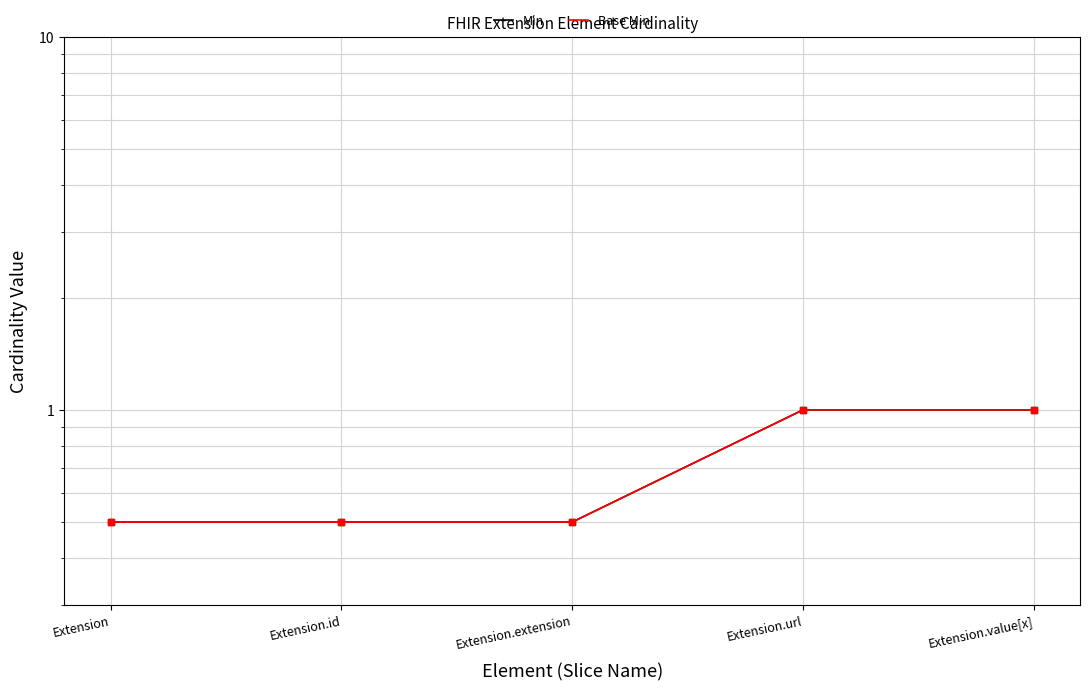

Count the number of categories in the chart.

5